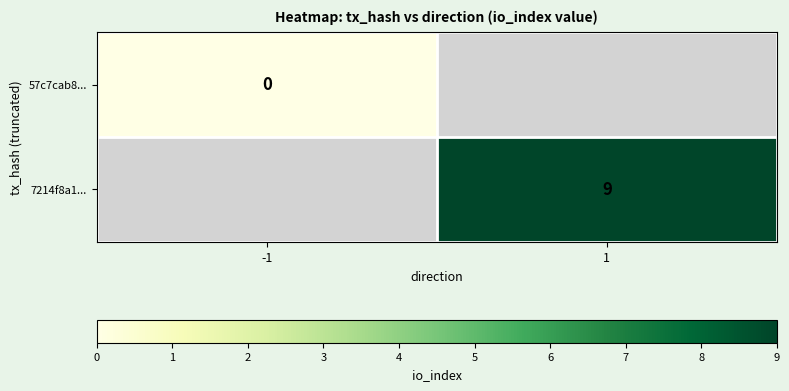

Is the value of 57c7cab8... at -1 greater than the value of 7214f8a1... at 1?

No